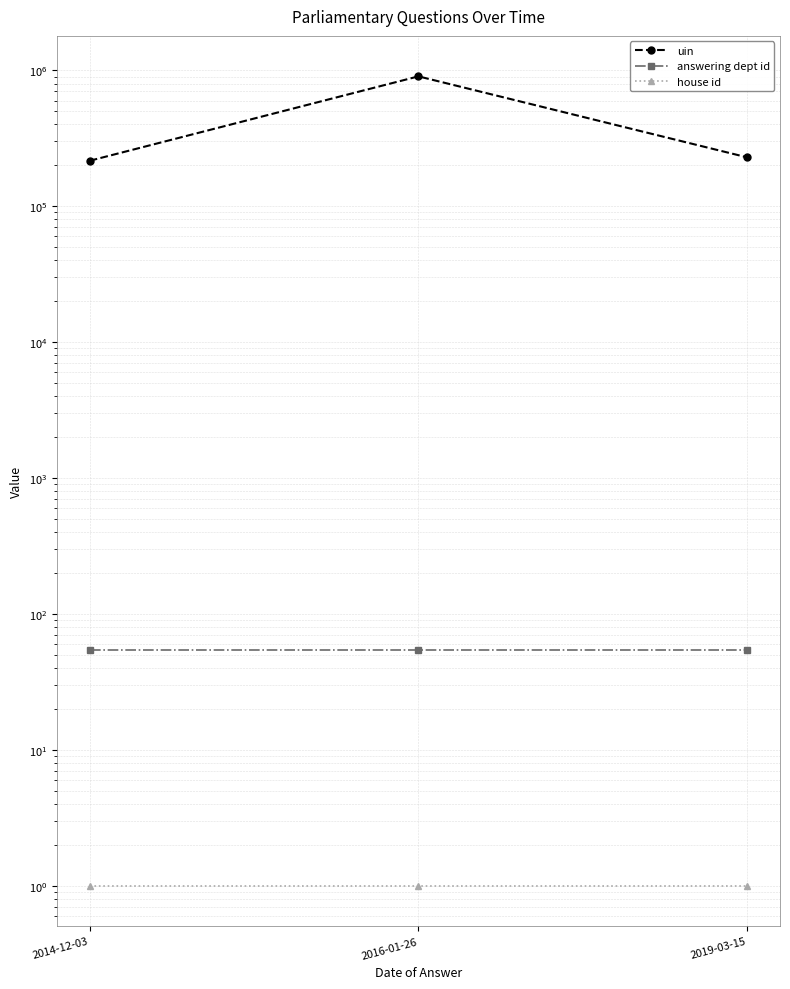

At how many categories does at least one series exceed 896009?

1